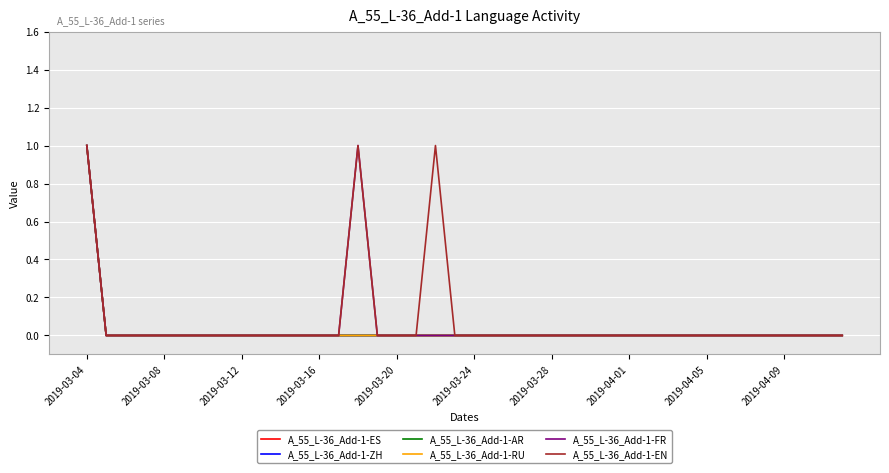

Does the chart display data point markers on the line(s)?

No